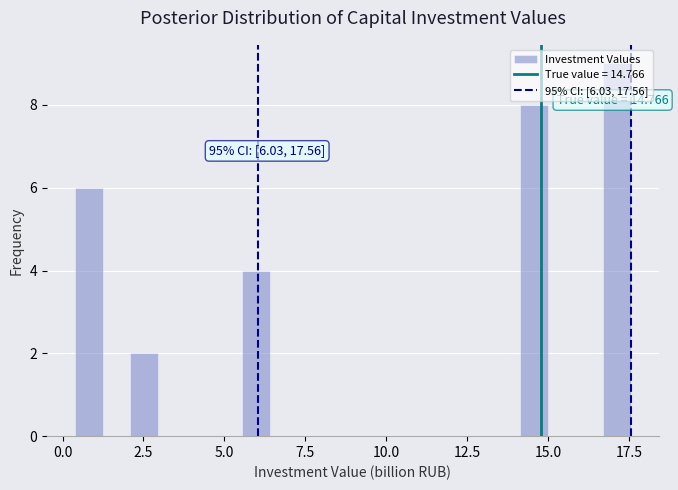

Read against the x-axis, roughly where is the centre of the tallest bar?

17.0